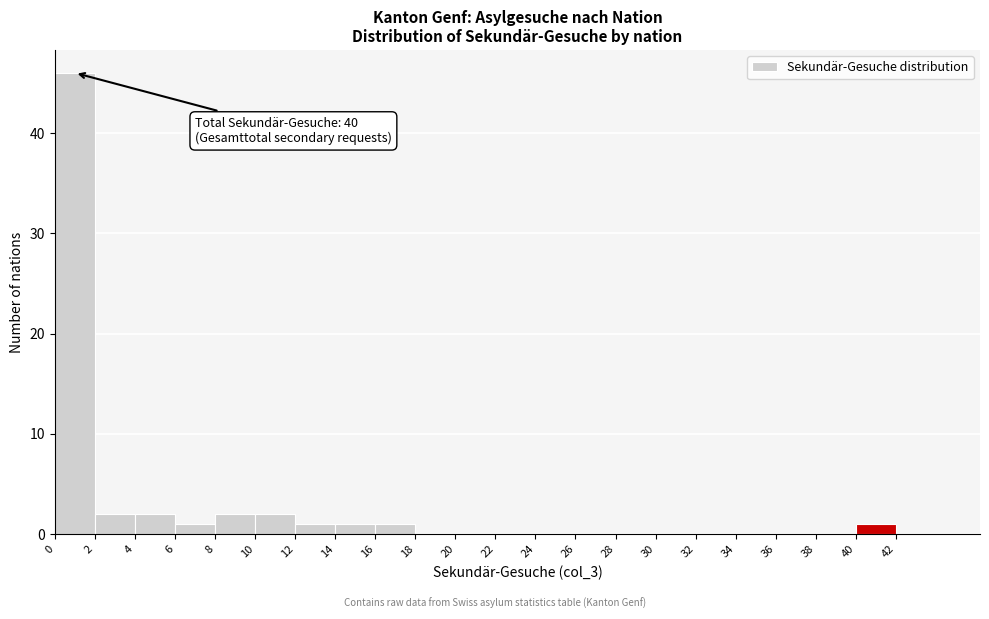

Which range on the x-axis has the tallest bar?

0 to 2